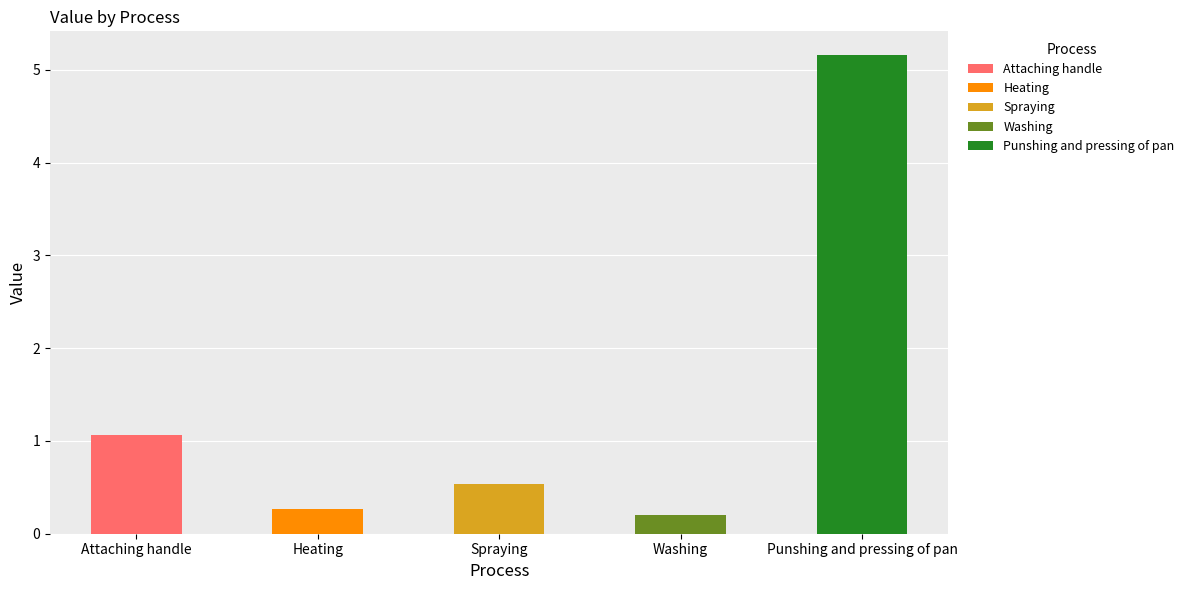

Reading left to right, what are all the values shown in this chart?

1.1	0.3	0.5	0.2	5.2